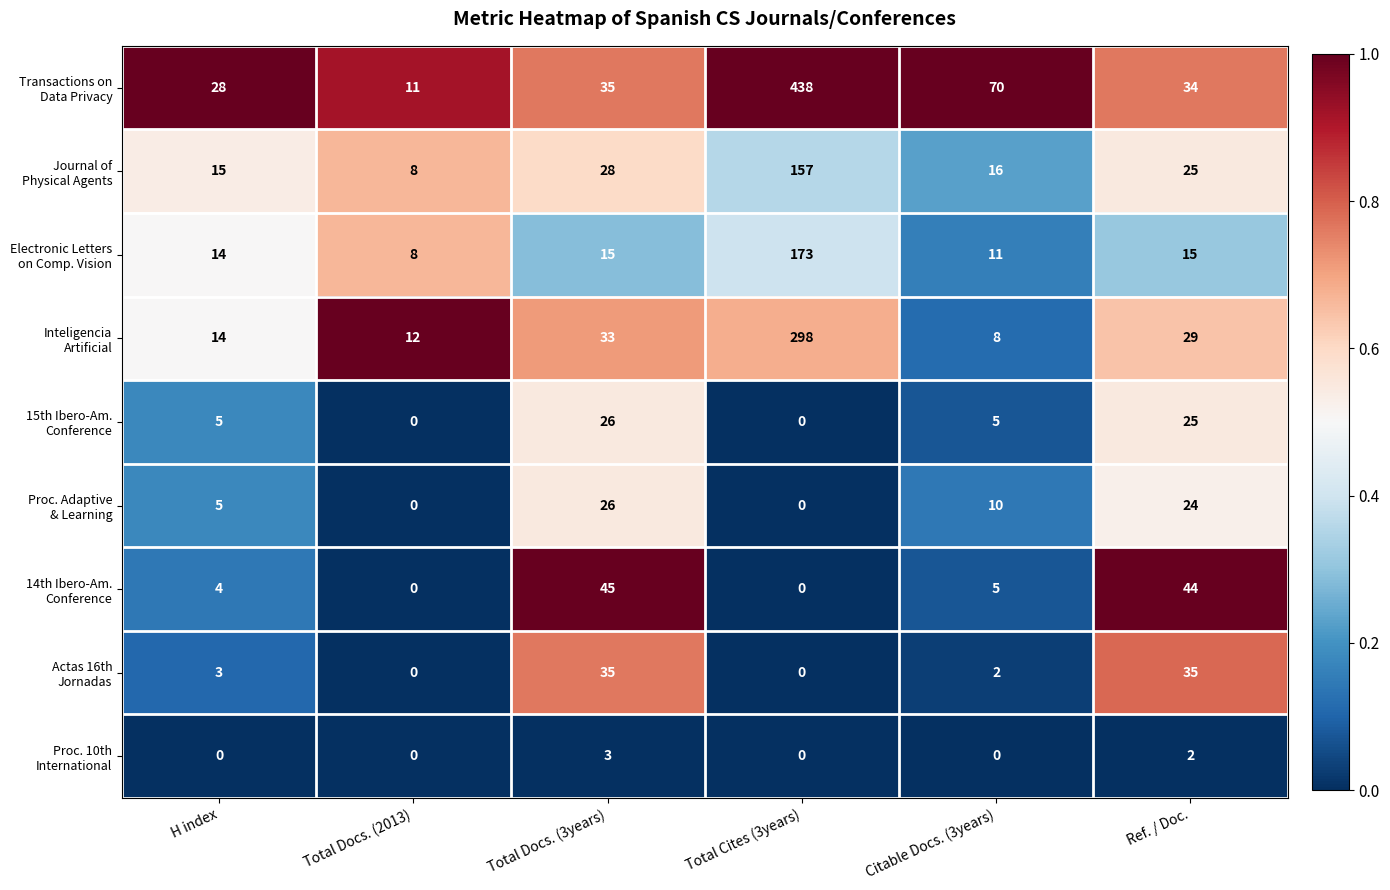

What is the spread (max minus min) of values at Total Docs. (2013)?

12